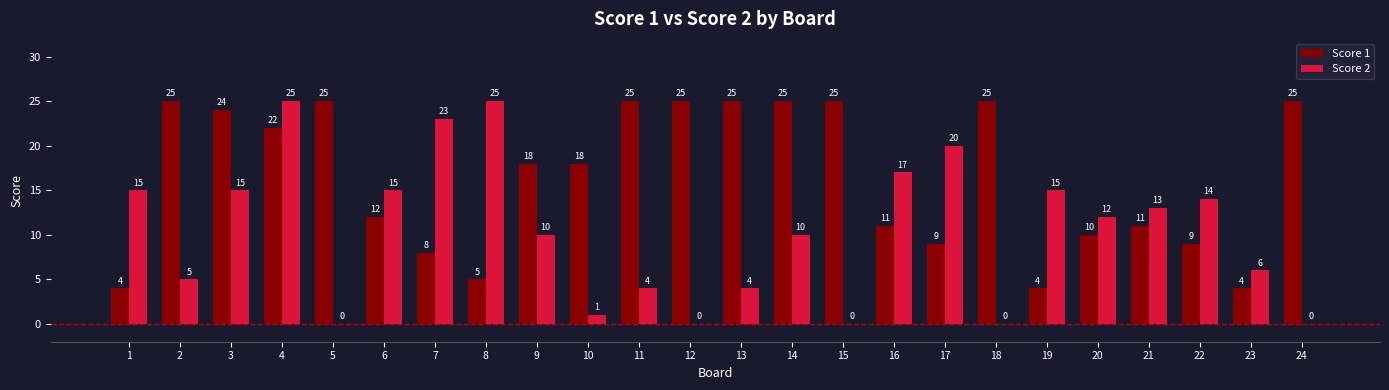

What is the total value across all series at 23?

10